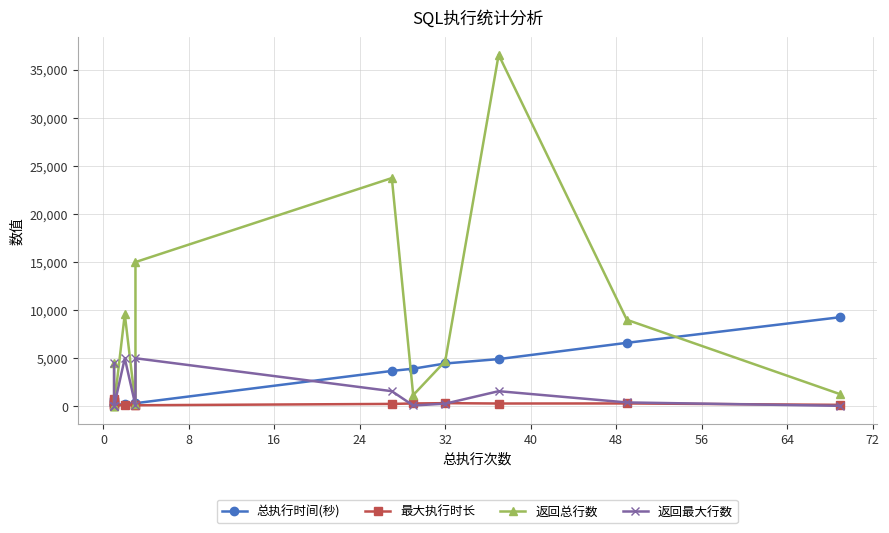

How many lines are shown in the chart?

4